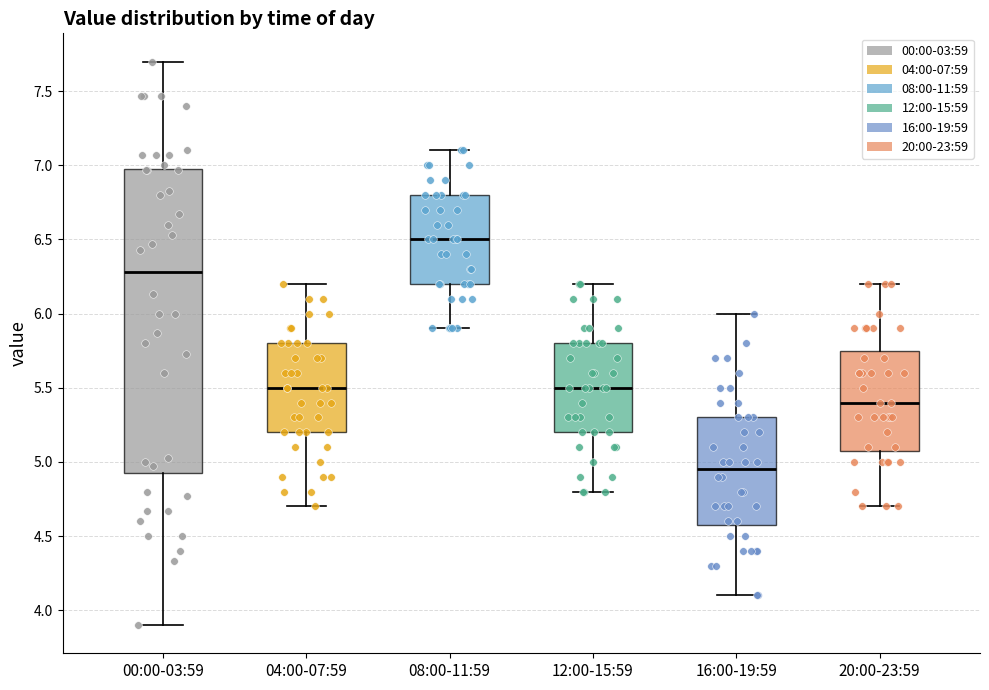

Reading left to right, transcribe this box plot: for each box, give where its median line is, the range the box spans, and where its two whiskers end, as read against the y-axis. The values are not printed on the chart, so give them approximately, as read against the axis.

00:00-03:59: median 6.30, box 4.95 to 7.00, whiskers 3.90 to 7.70
04:00-07:59: median 5.50, box 5.20 to 5.80, whiskers 4.70 to 6.20
08:00-11:59: median 6.50, box 6.20 to 6.80, whiskers 5.90 to 7.10
12:00-15:59: median 5.50, box 5.20 to 5.80, whiskers 4.80 to 6.20
16:00-19:59: median 4.95, box 4.60 to 5.30, whiskers 4.10 to 6.00
20:00-23:59: median 5.40, box 5.10 to 5.75, whiskers 4.70 to 6.20